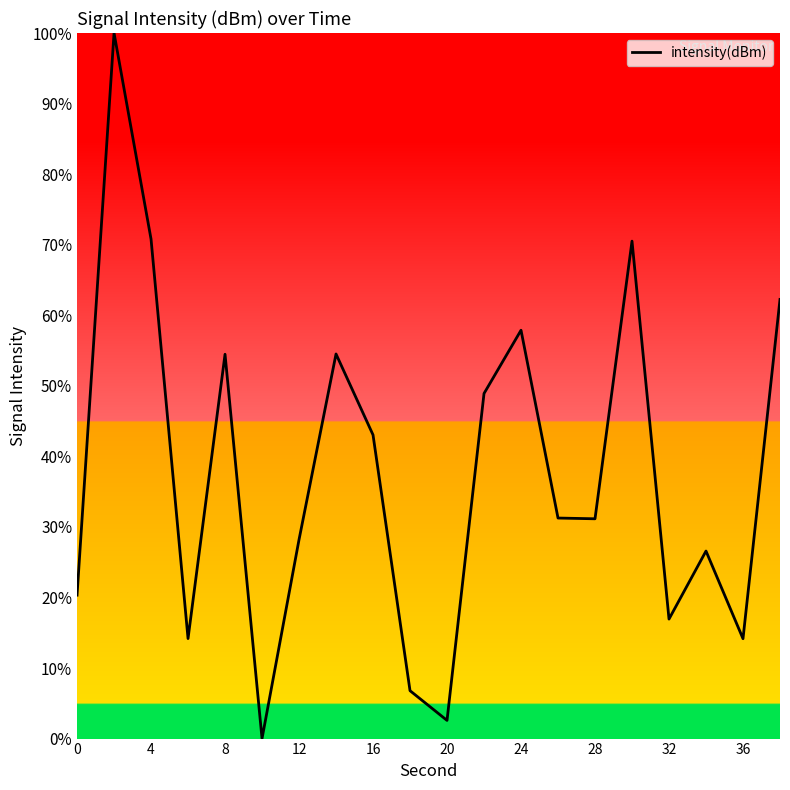

What is the greatest value displayed?

100.0